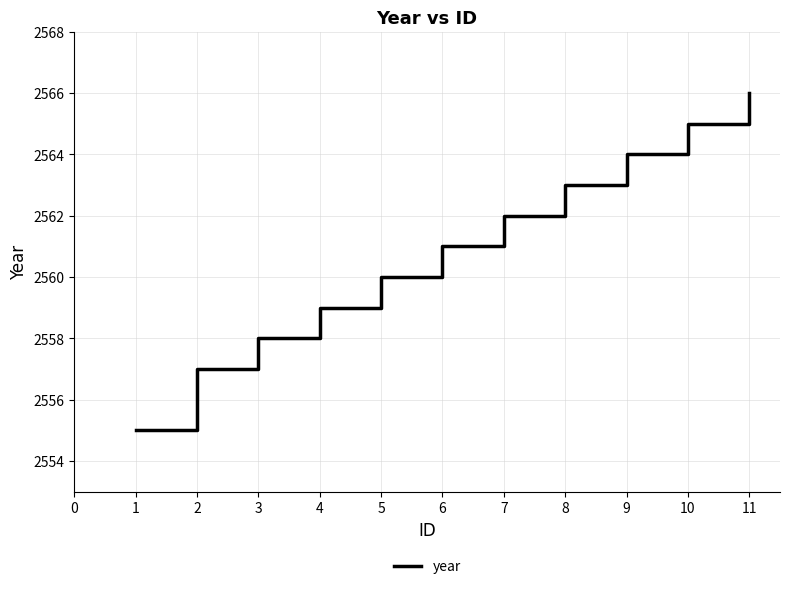

How many series are shown in this chart?

1